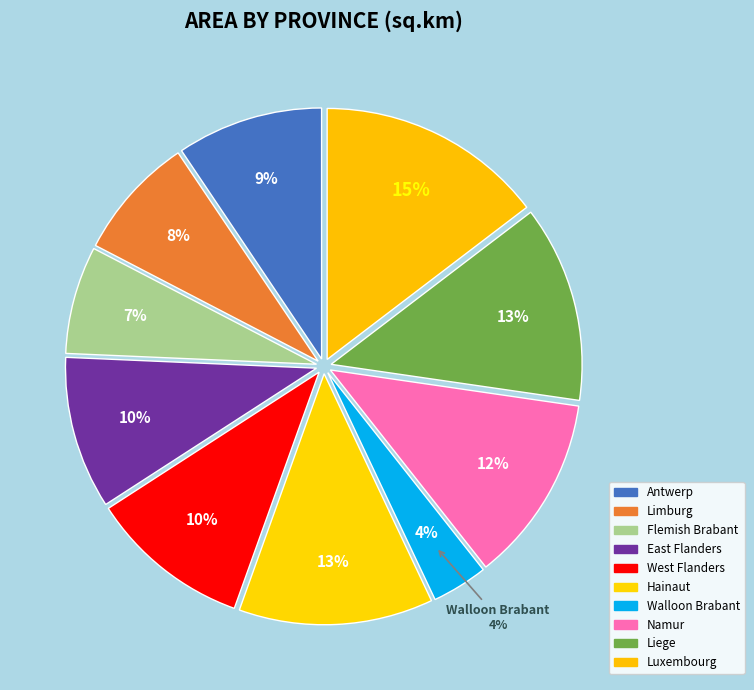

What is the largest slice in the pie chart?

Luxembourg